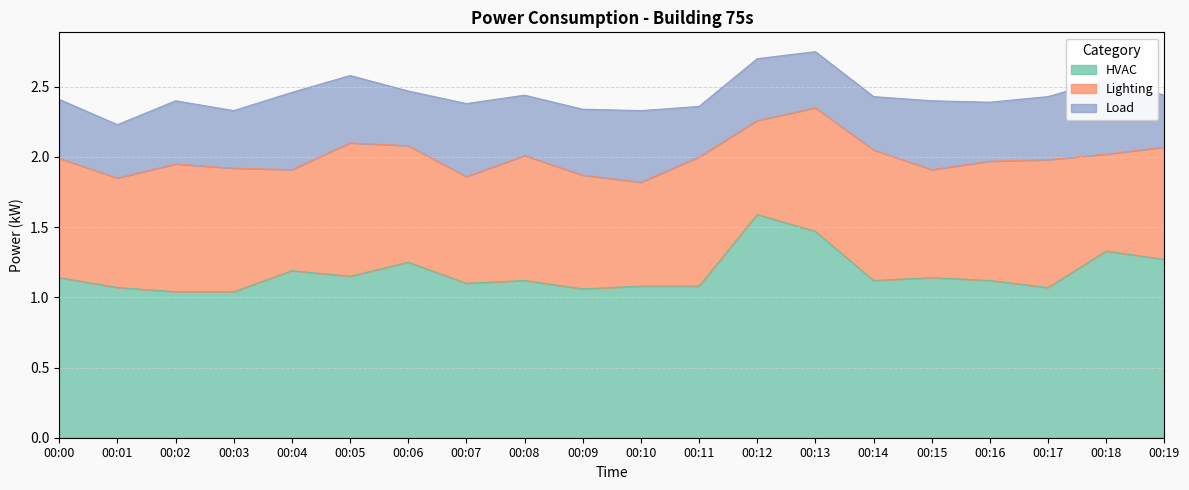

What is the maximum value shown in the chart?

1.6